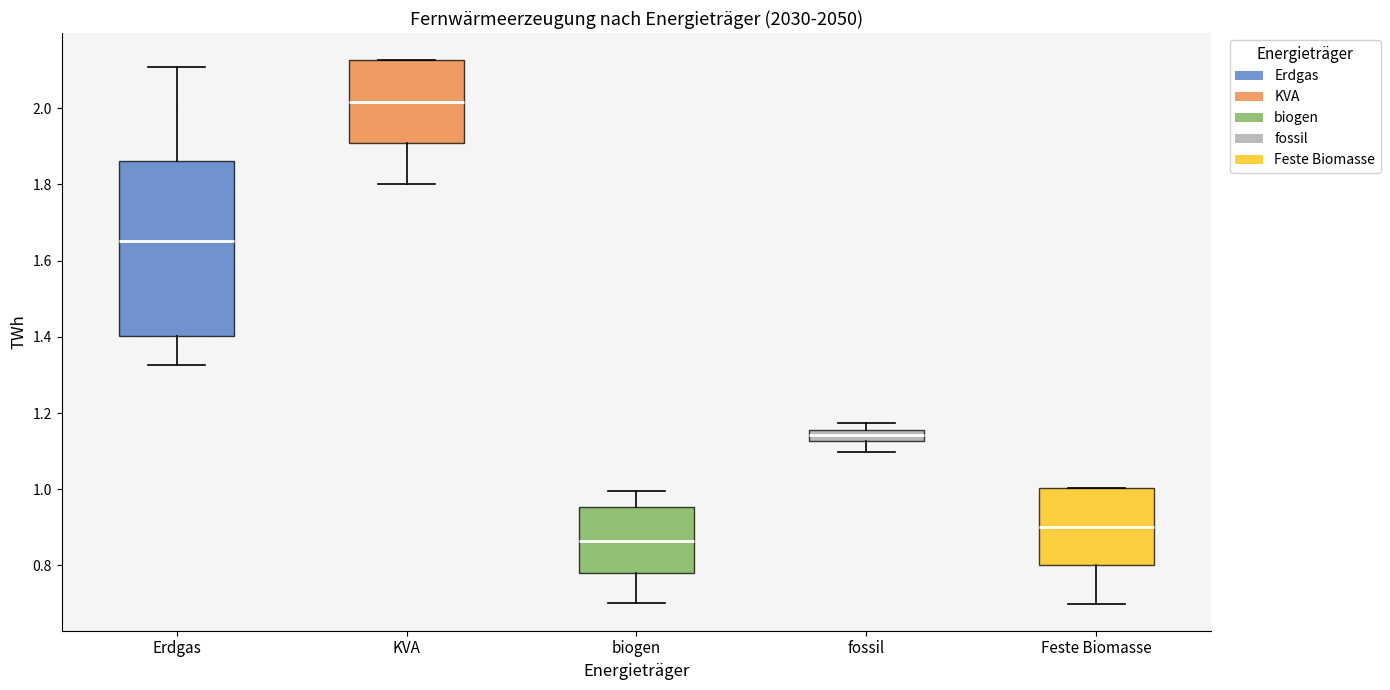

Which box's median line is the highest?

KVA